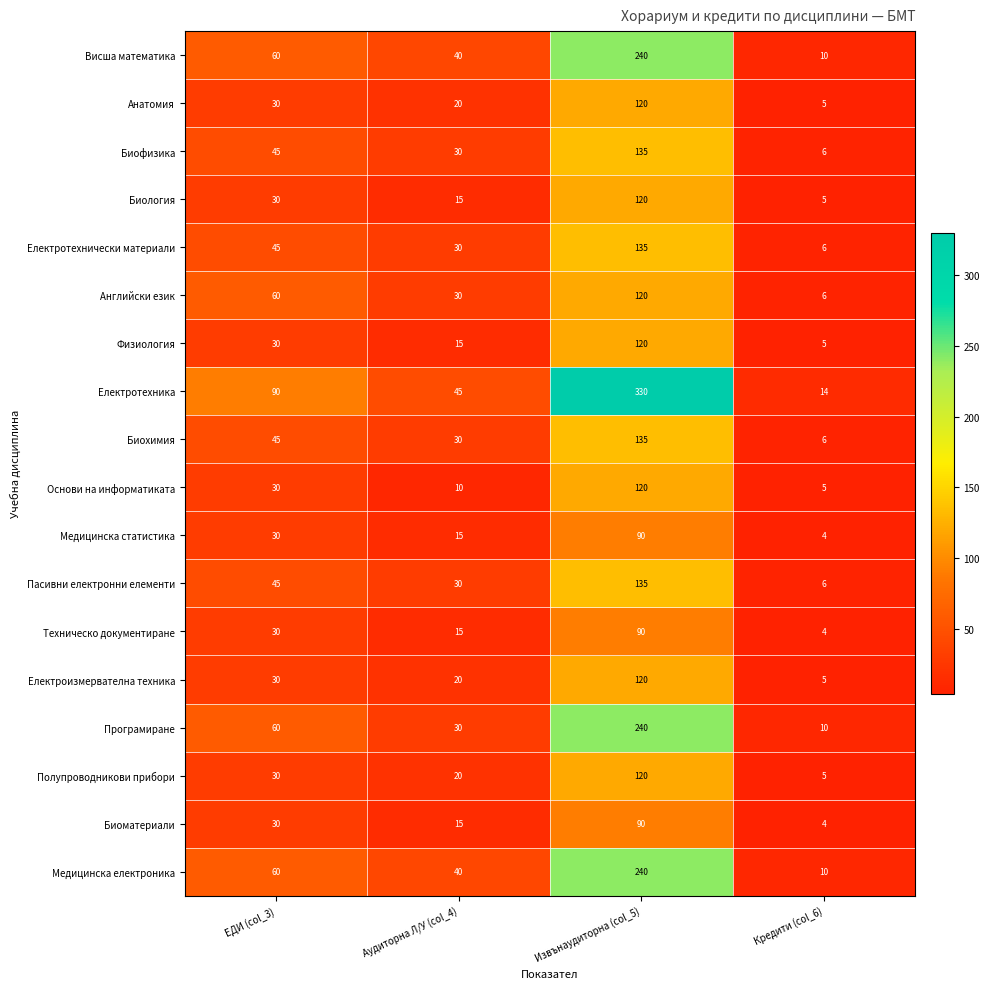

At which label does Електротехника reach its minimum?

Кредити (col_6)